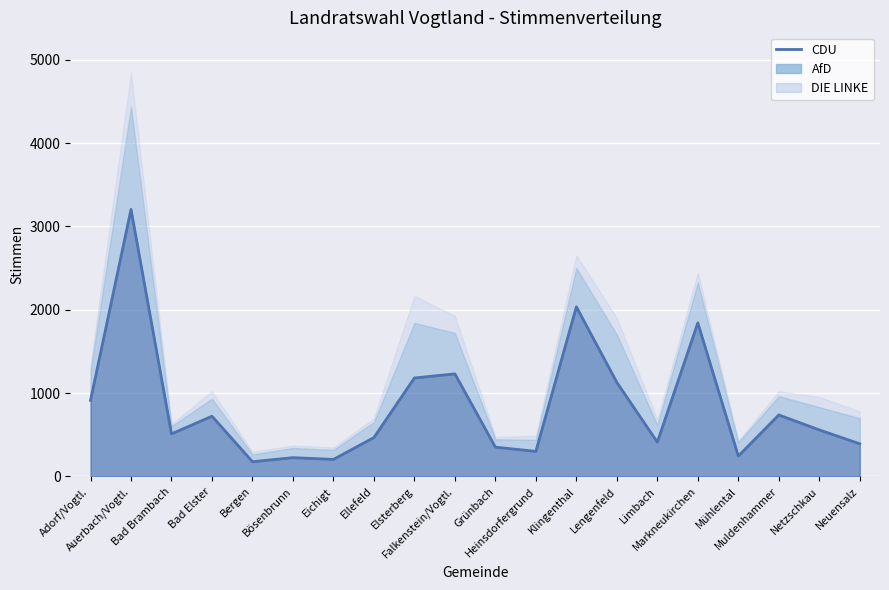

How many values are below 558?

10